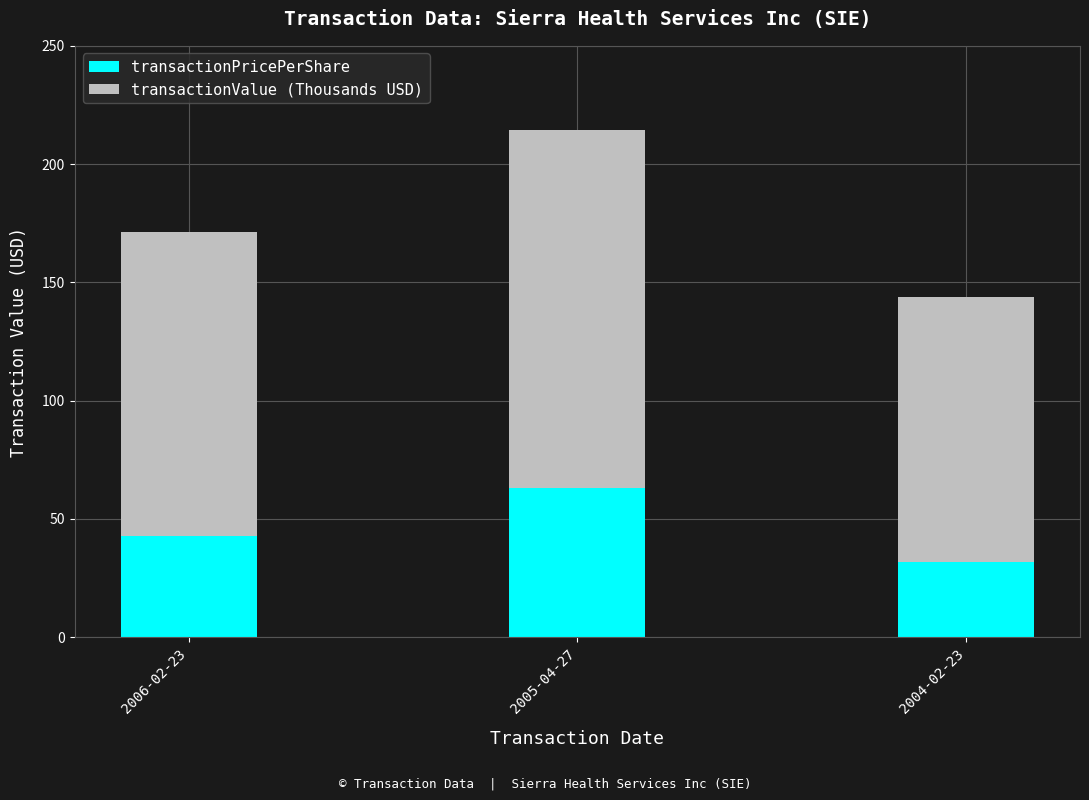

What is the sum of the transactionPricePerShare values at 2005-04-27 and 2006-02-23?

105.9